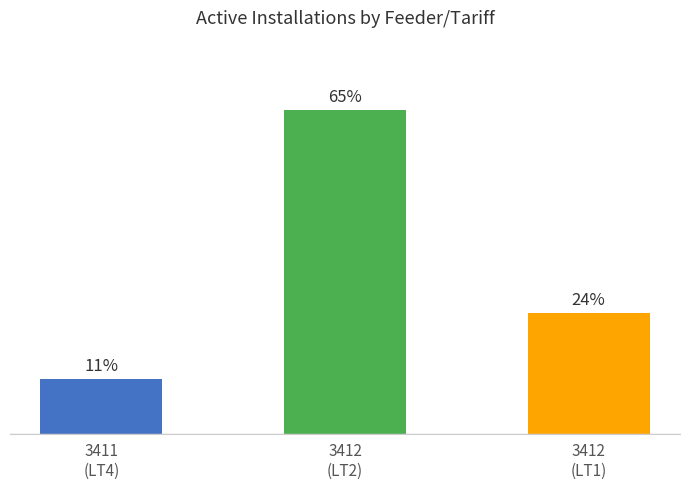

Are the bars horizontal?

No